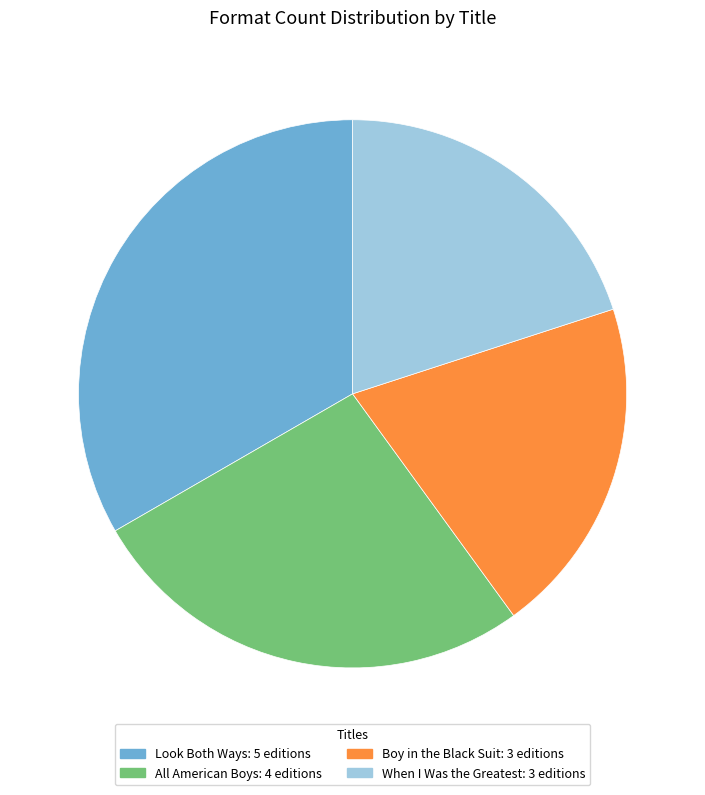

Is the sum of When I Was the Greatest and All American Boys greater than half?

No